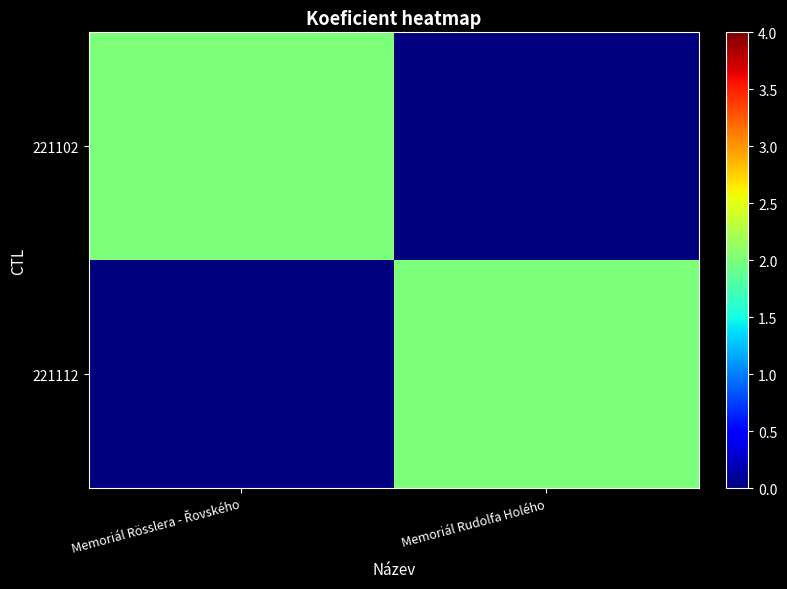

List the series in order of their peak value, highest first.

221102, 221112